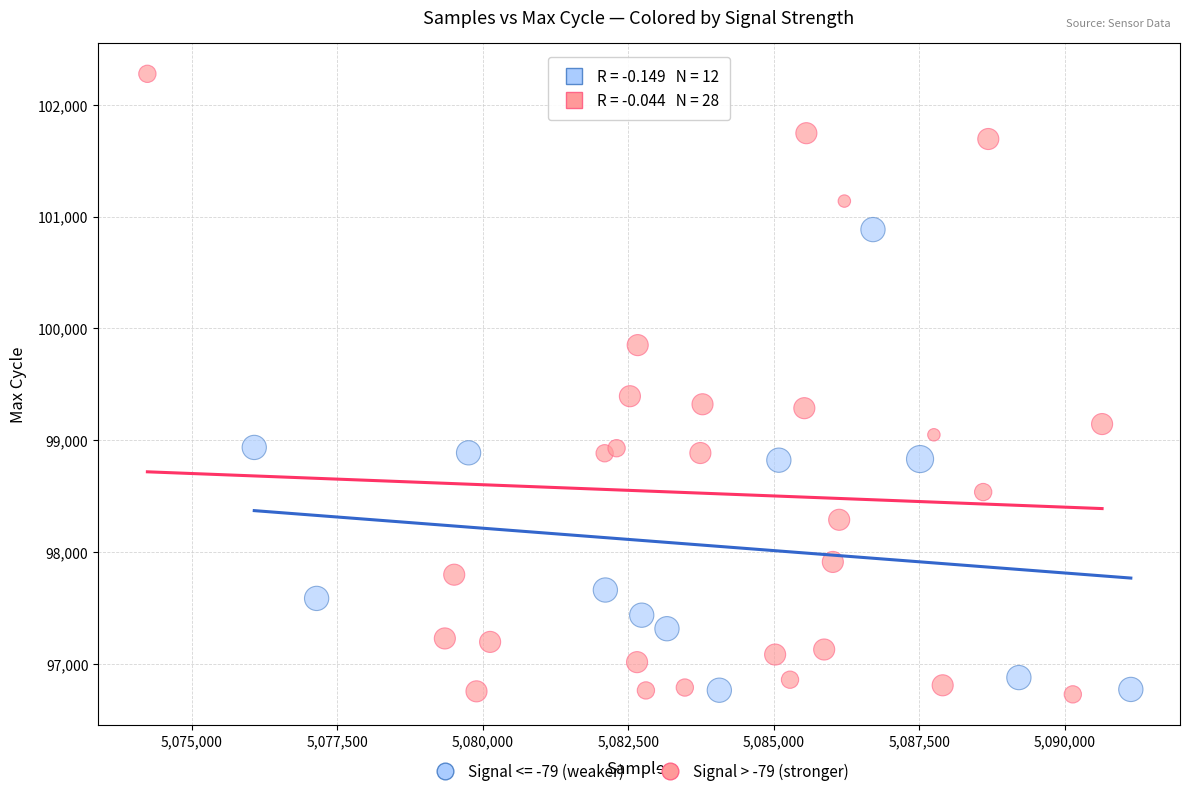

Which series has the largest Y range (max minus min)?

Signal > -79 (stronger)